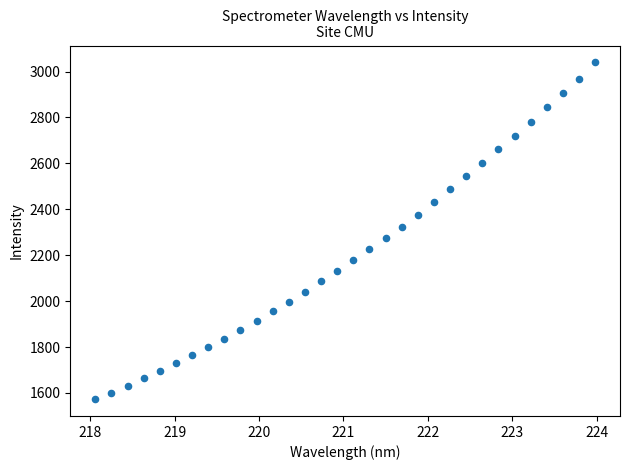

What is the range of X values (max minus min)?

5.9